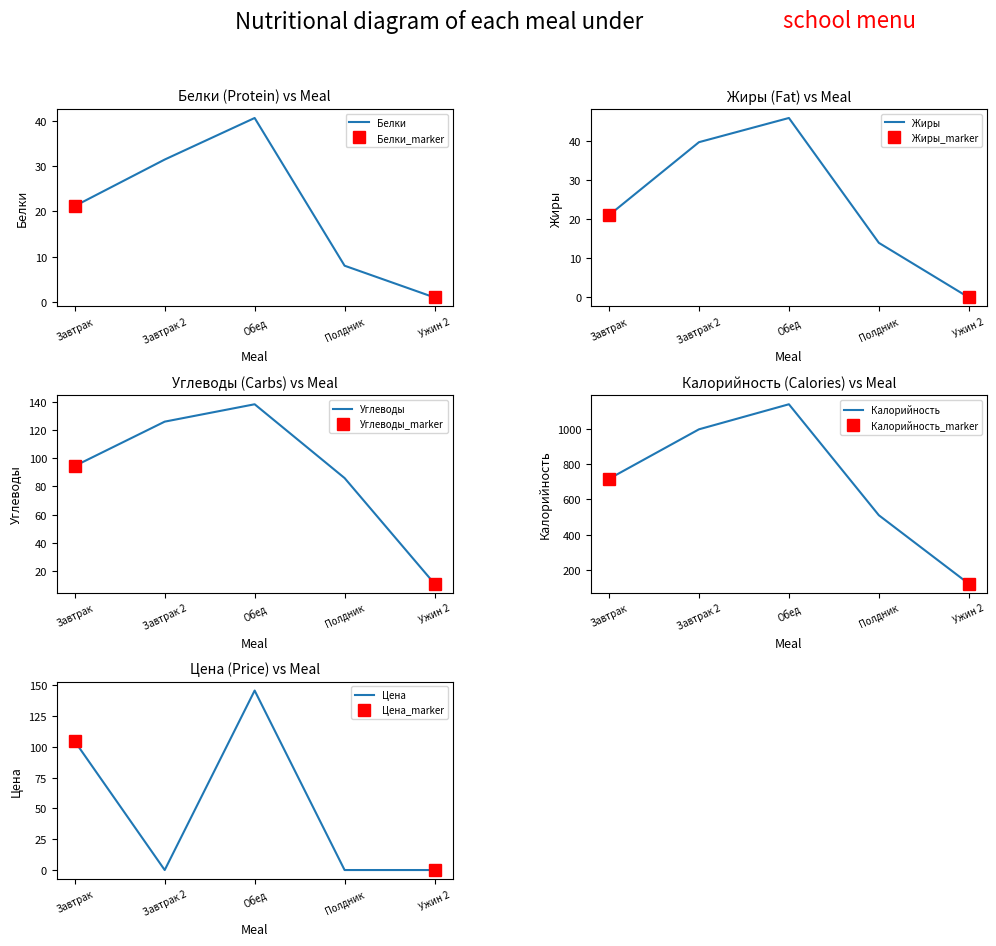

Reading left to right, transcribe all the data shown in this chart.

Белки: Завтрак=21.1	Завтрак 2=31.4	Обед=40.6	Полдник=8.0	Ужин 2=1.0
Жиры: Завтрак=21.1	Завтрак 2=39.8	Обед=46.0	Полдник=14.0	Ужин 2=0.0
Углеводы: Завтрак=94.4	Завтрак 2=125.8	Обед=138.2	Полдник=85.9	Ужин 2=11.0
Калорийность: Завтрак=715.9	Завтрак 2=995.9	Обед=1137.7	Полдник=509.7	Ужин 2=122.0
Цена: Завтрак=104.4	Завтрак 2=0.0	Обед=145.6	Полдник=0.0	Ужин 2=0.0